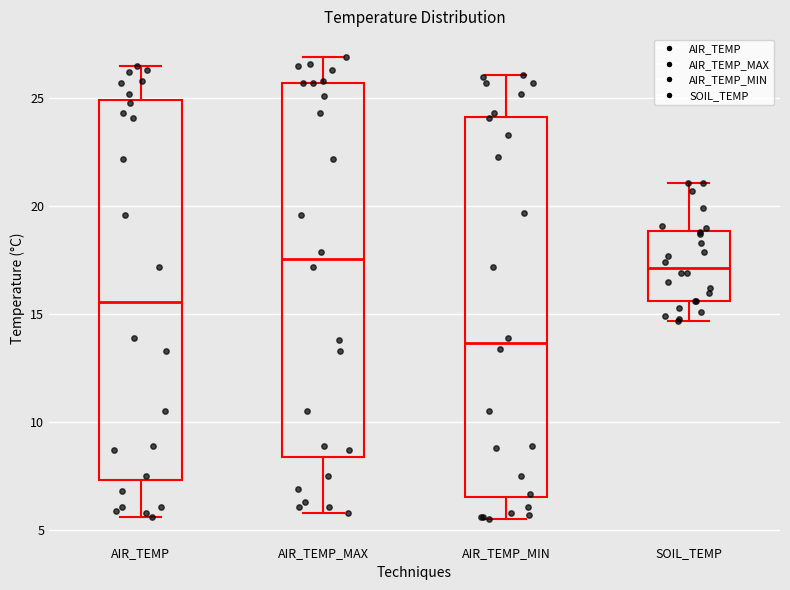

Reading left to right, read every box against the y-axis: the position of its median line, the range the box covers, and the ends of its whiskers. The values are not printed on the chart, so give them approximately, as read against the axis.

AIR_TEMP: median 15.5, box 7.5 to 25.0, whiskers 5.5 to 26.5
AIR_TEMP_MAX: median 17.5, box 8.5 to 25.5, whiskers 6.0 to 27.0
AIR_TEMP_MIN: median 13.5, box 6.5 to 24.0, whiskers 5.5 to 26.0
SOIL_TEMP: median 17.0, box 15.5 to 19.0, whiskers 14.5 to 21.0